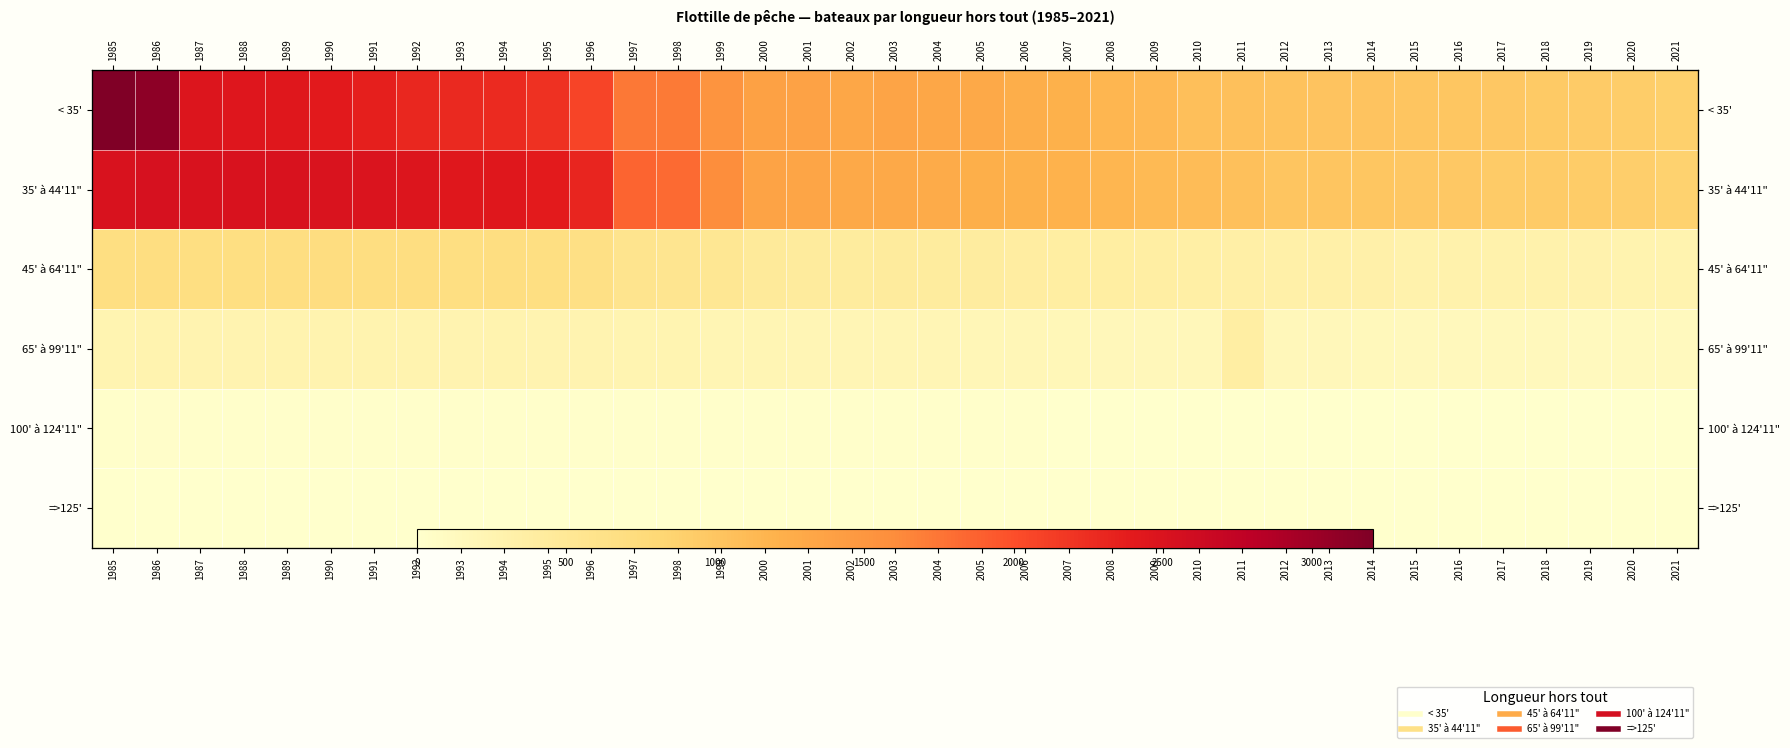

At how many categories does at least one series exceed 1935?

12